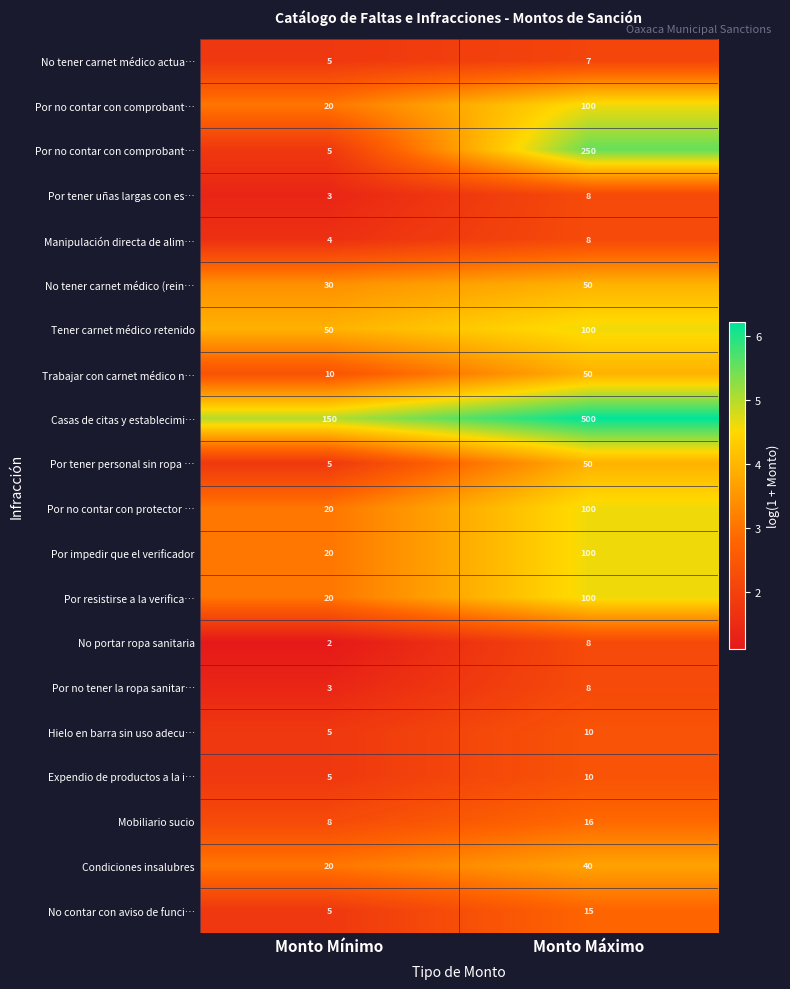

Count the number of categories in the chart.

2